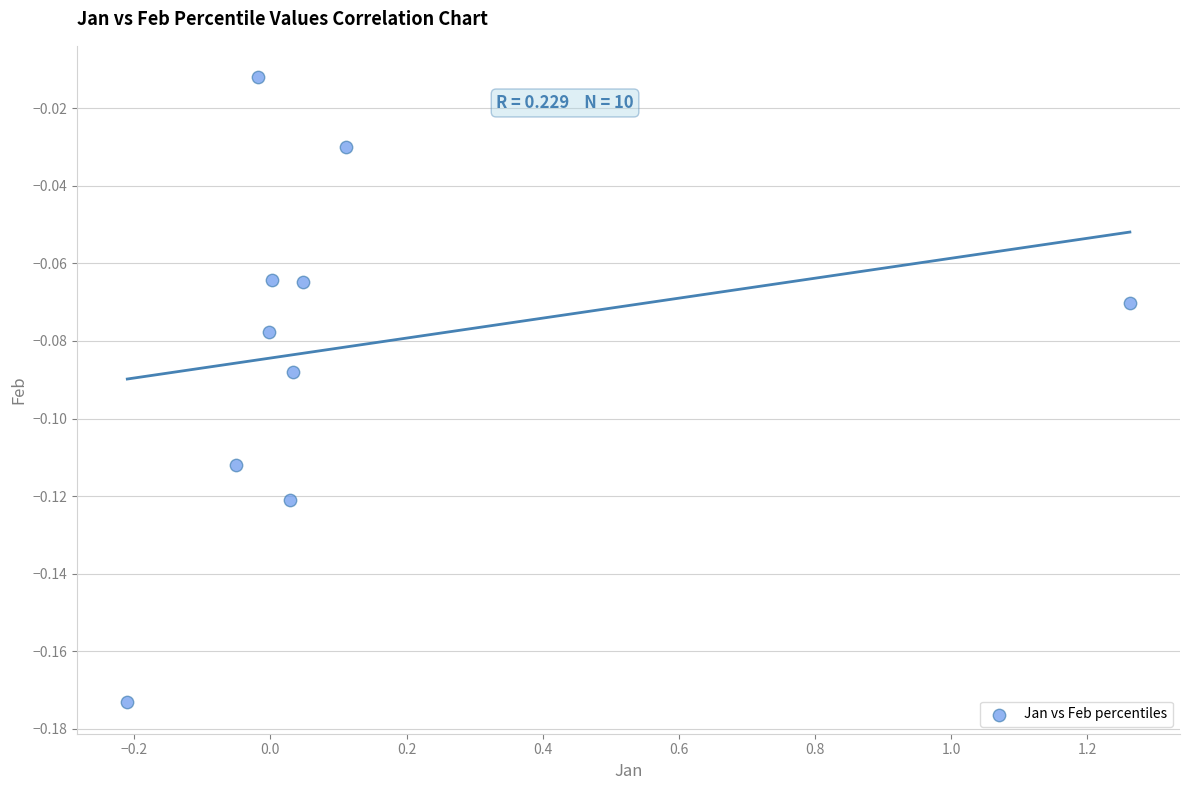

What is the range of X values (max minus min)?

1.5